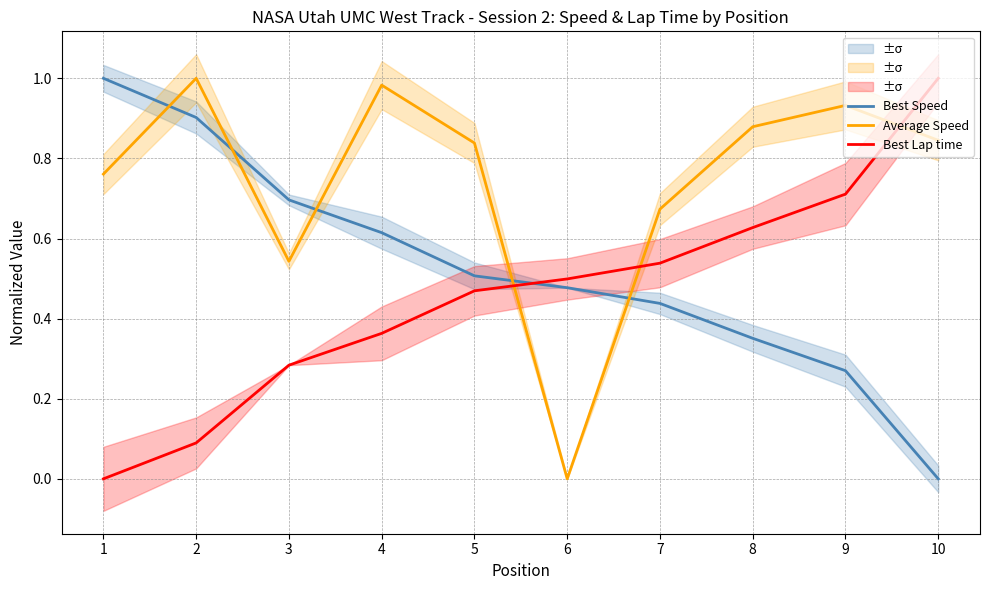

In Average Speed, how many points are higher than both neighbors (excluding endpoints)?

3